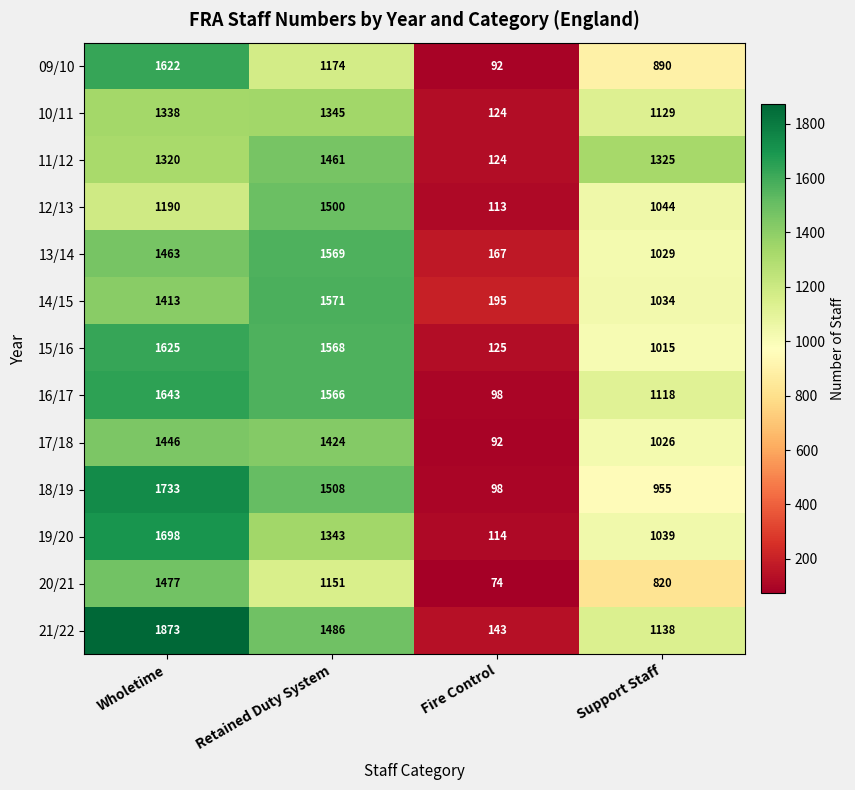

True or false: 09/10 has a value of 587 at Wholetime.

False